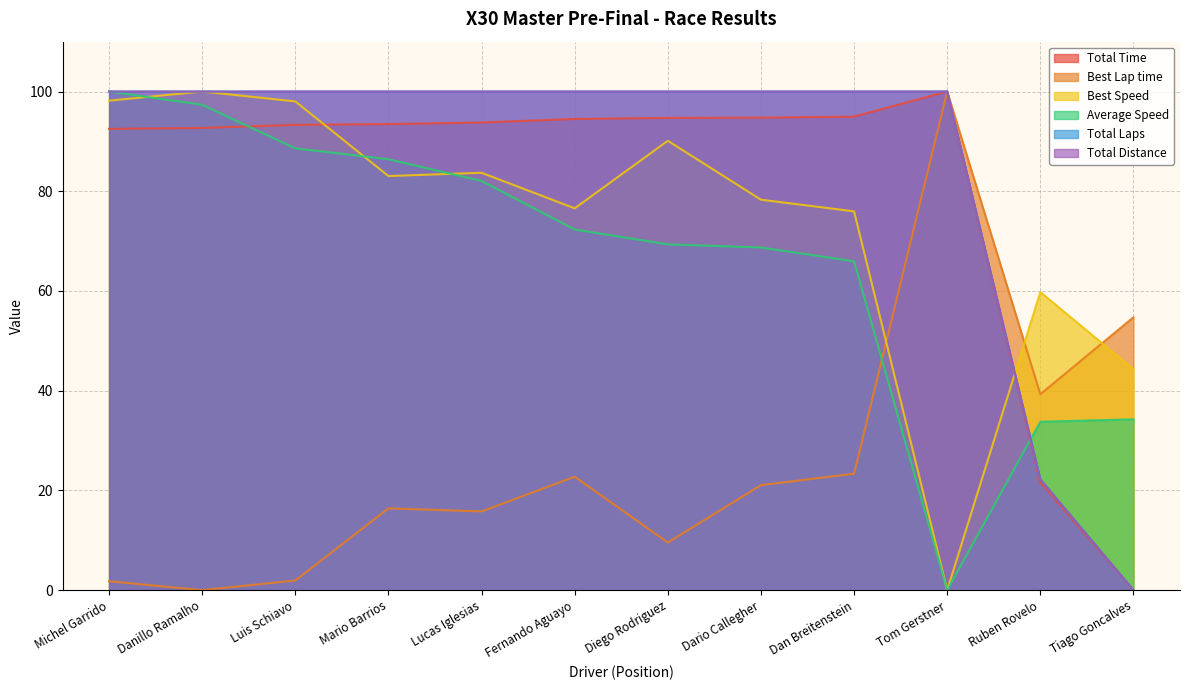

At which label is Total Distance closest to 50?

Ruben Rovelo